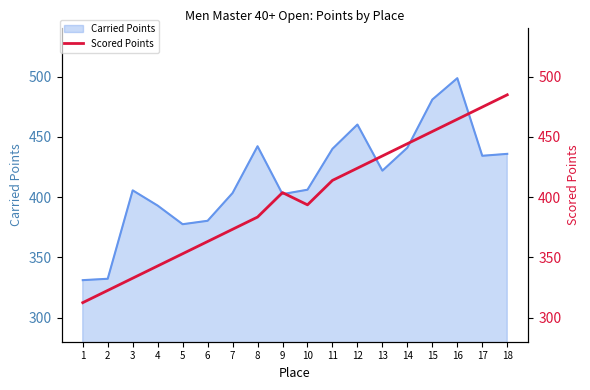

What is the sum of the Scored Points values at 4 and 9?

746.6